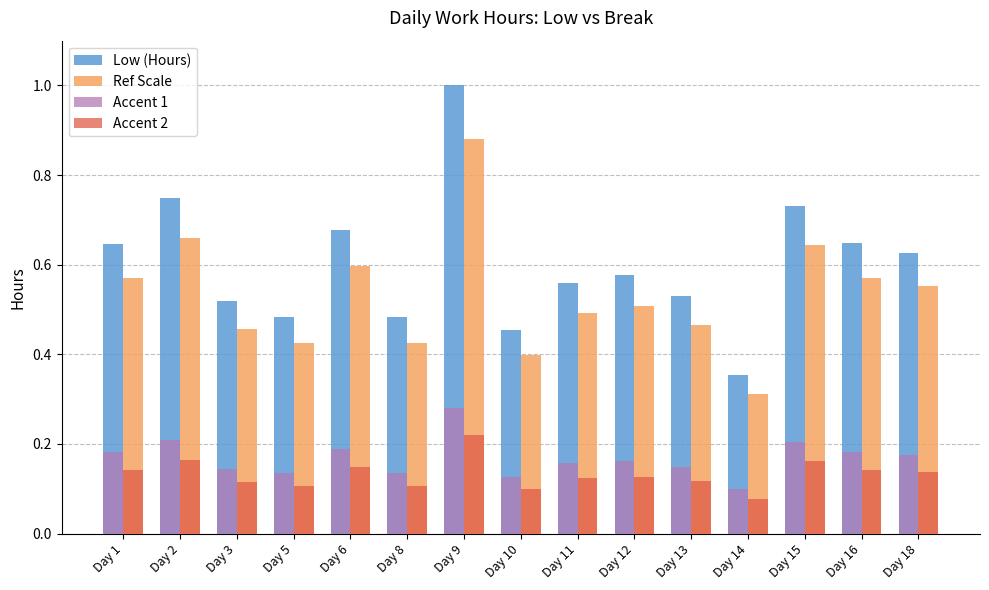

Rank the series at Day 13 from lowest to highest value.

Accent 2, Accent 1, Ref Scale, Low (Hours)